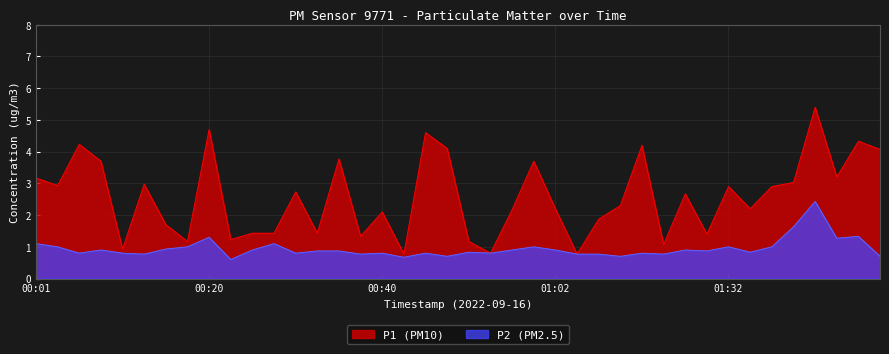

The P2 series shows 0.8 at 00:52. True or false?

True